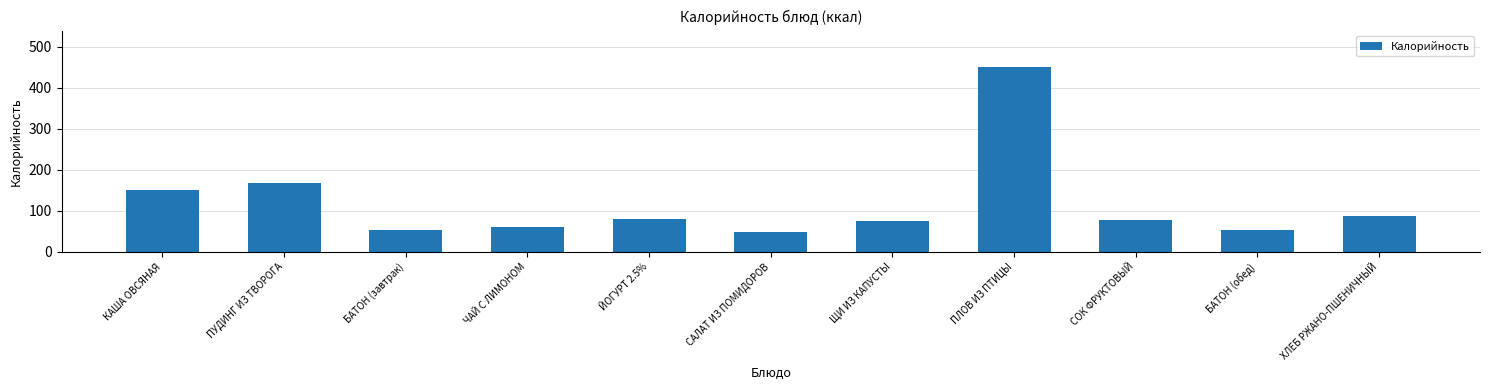

Does the chart contain any negative values?

No